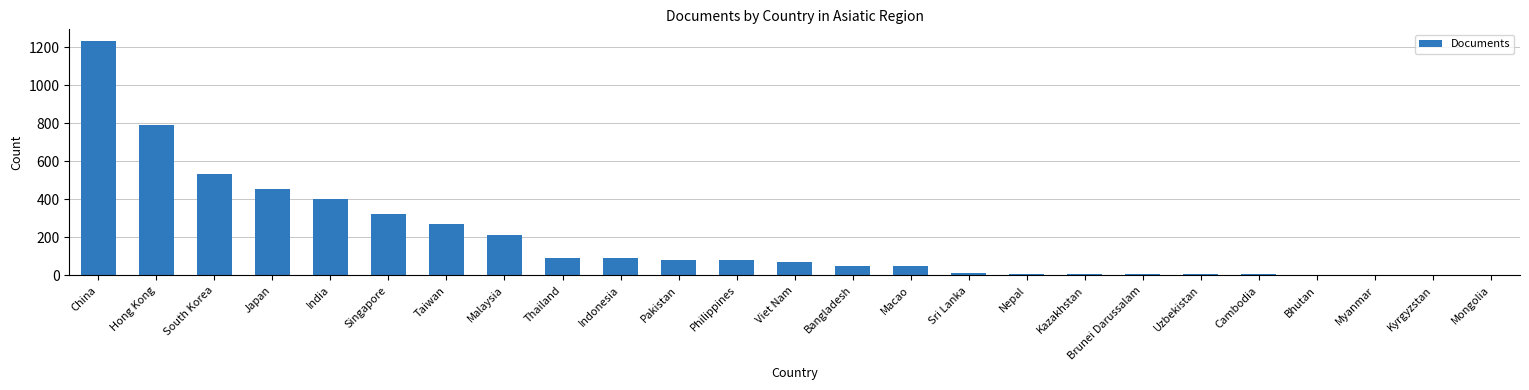

What is the sum of all values?

4777